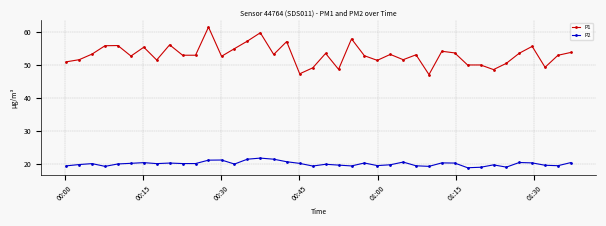

What is the minimum value for P2?

18.8